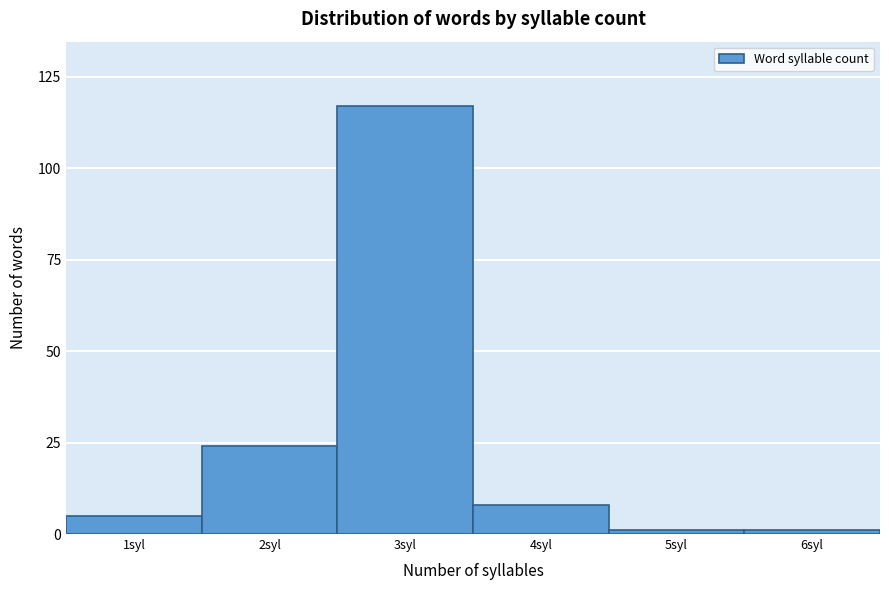

Reading left to right, transcribe all the data shown in this chart.

1syl=5	2syl=24	3syl=117	4syl=8	5syl=1	6syl=1